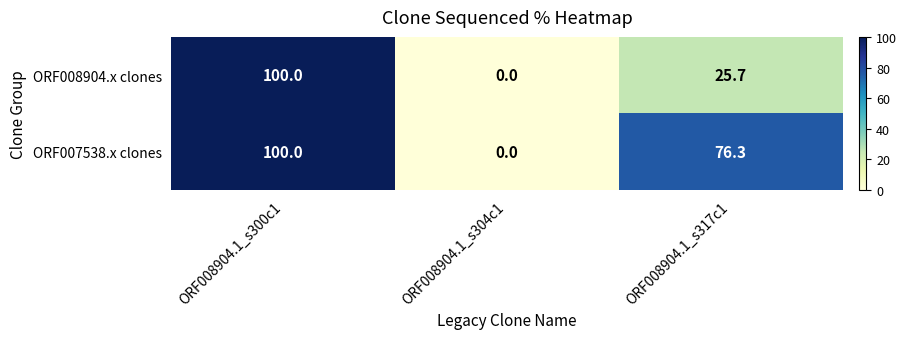

Is it true that ORF007538.x clones equals 118.4 at ORF008904.1_s317c1?

False